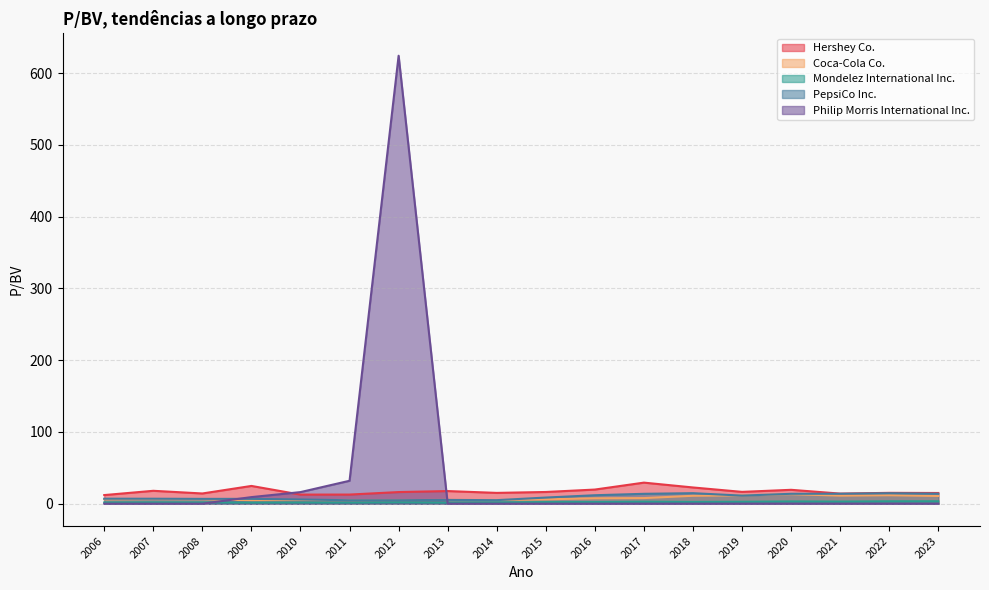

What is the value of the PepsiCo Inc. point at the 12th from the left?

4.8